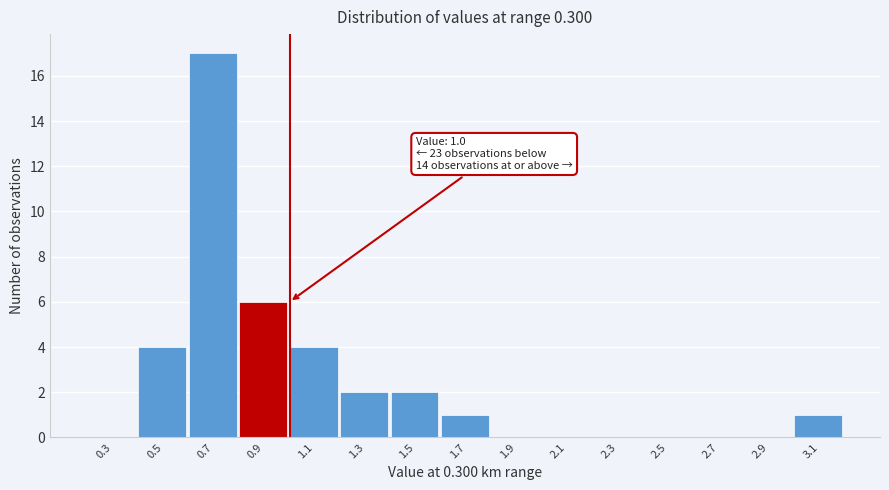

Reading left to right, transcribe all the data shown in this chart.

0.3=0	0.5=4	0.7=17	0.9=6	1.1=4	1.3=2	1.5=2	1.7=1	1.9=0	2.1=0	2.3=0	2.5=0	2.7=0	2.9=0	3.1=1